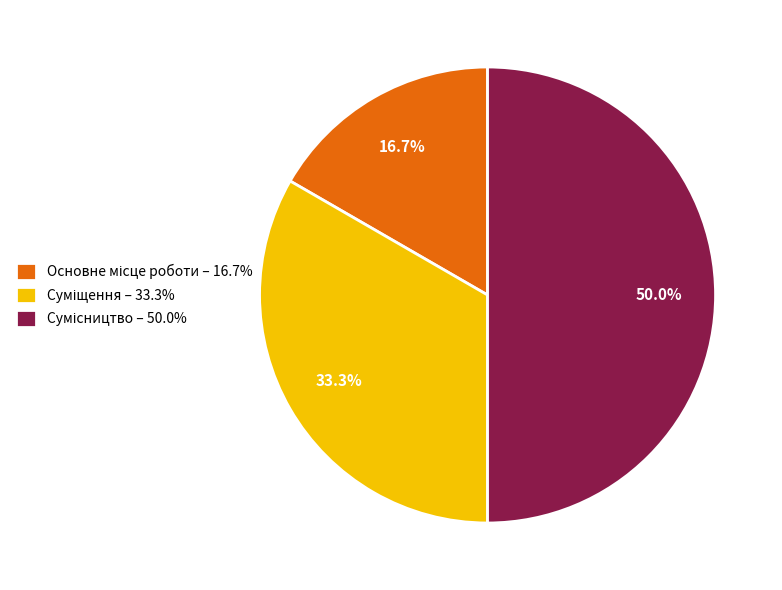

How many slices are in this pie chart?

3